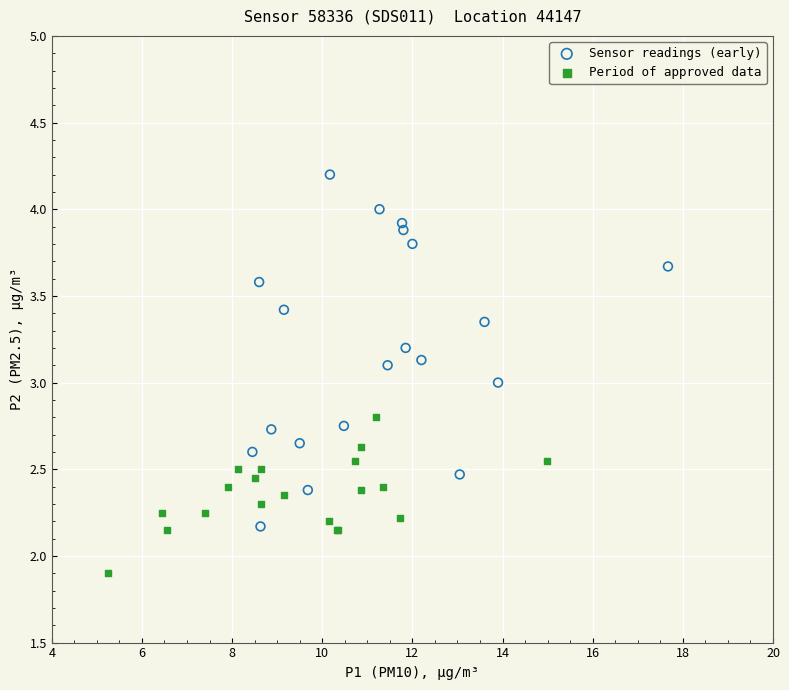

What are all the series names shown in the legend?

Sensor readings (early), Period of approved data